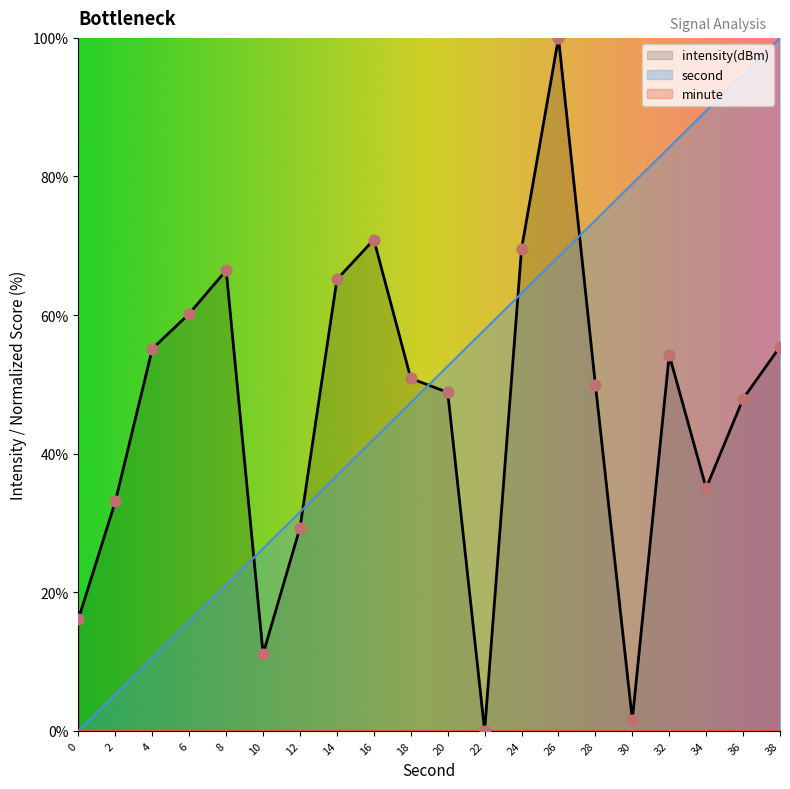

Which series contains the lowest Y value?

second